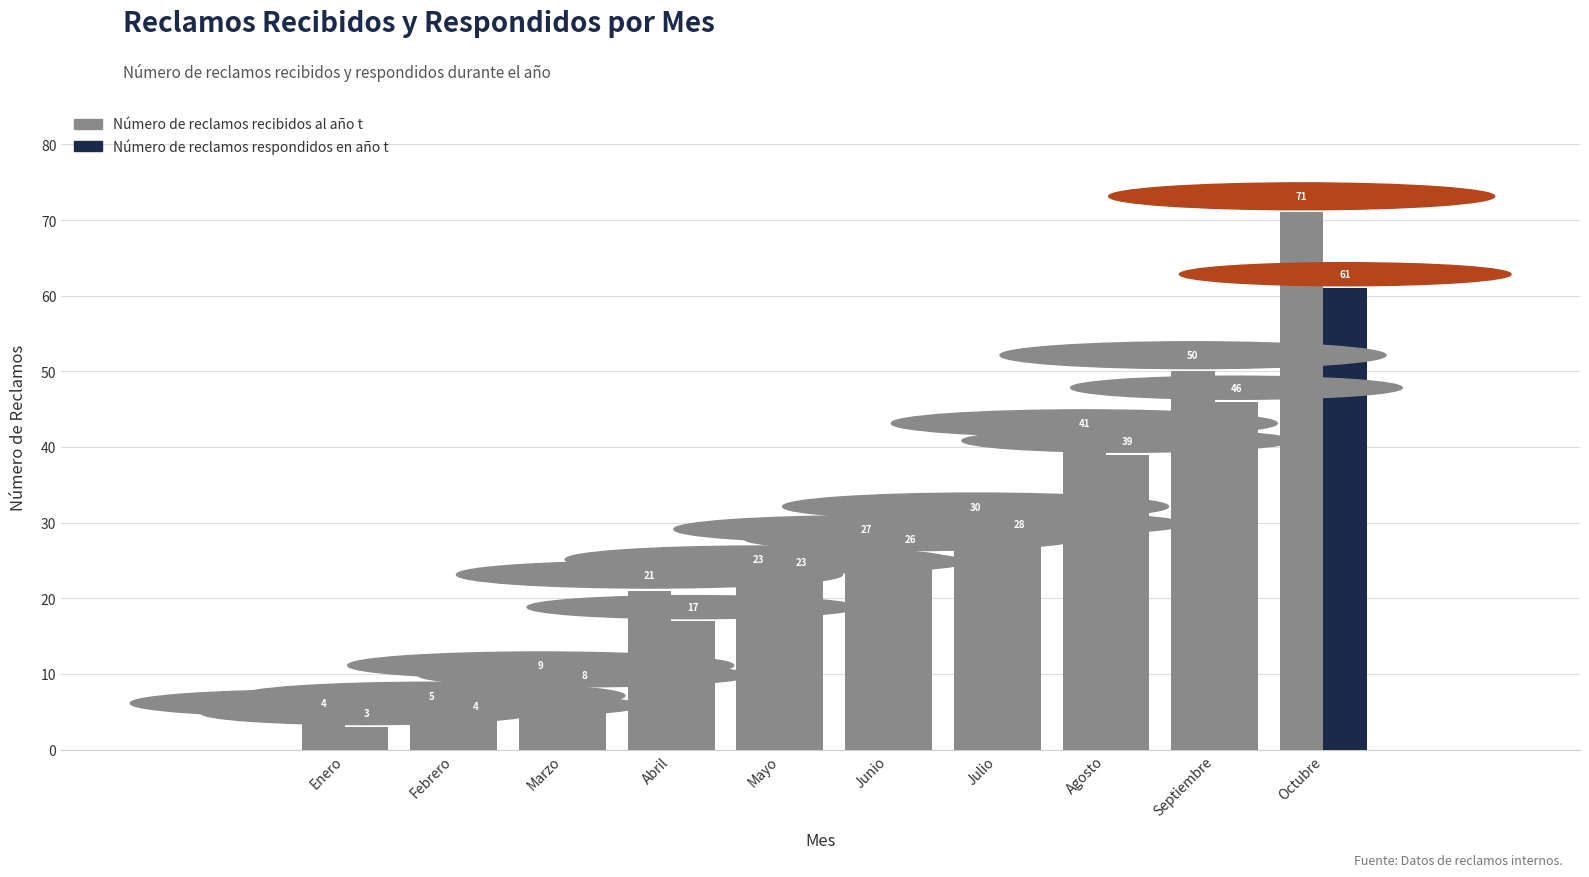

At which label does Número de reclamos respondidos en año t reach its peak?

Octubre